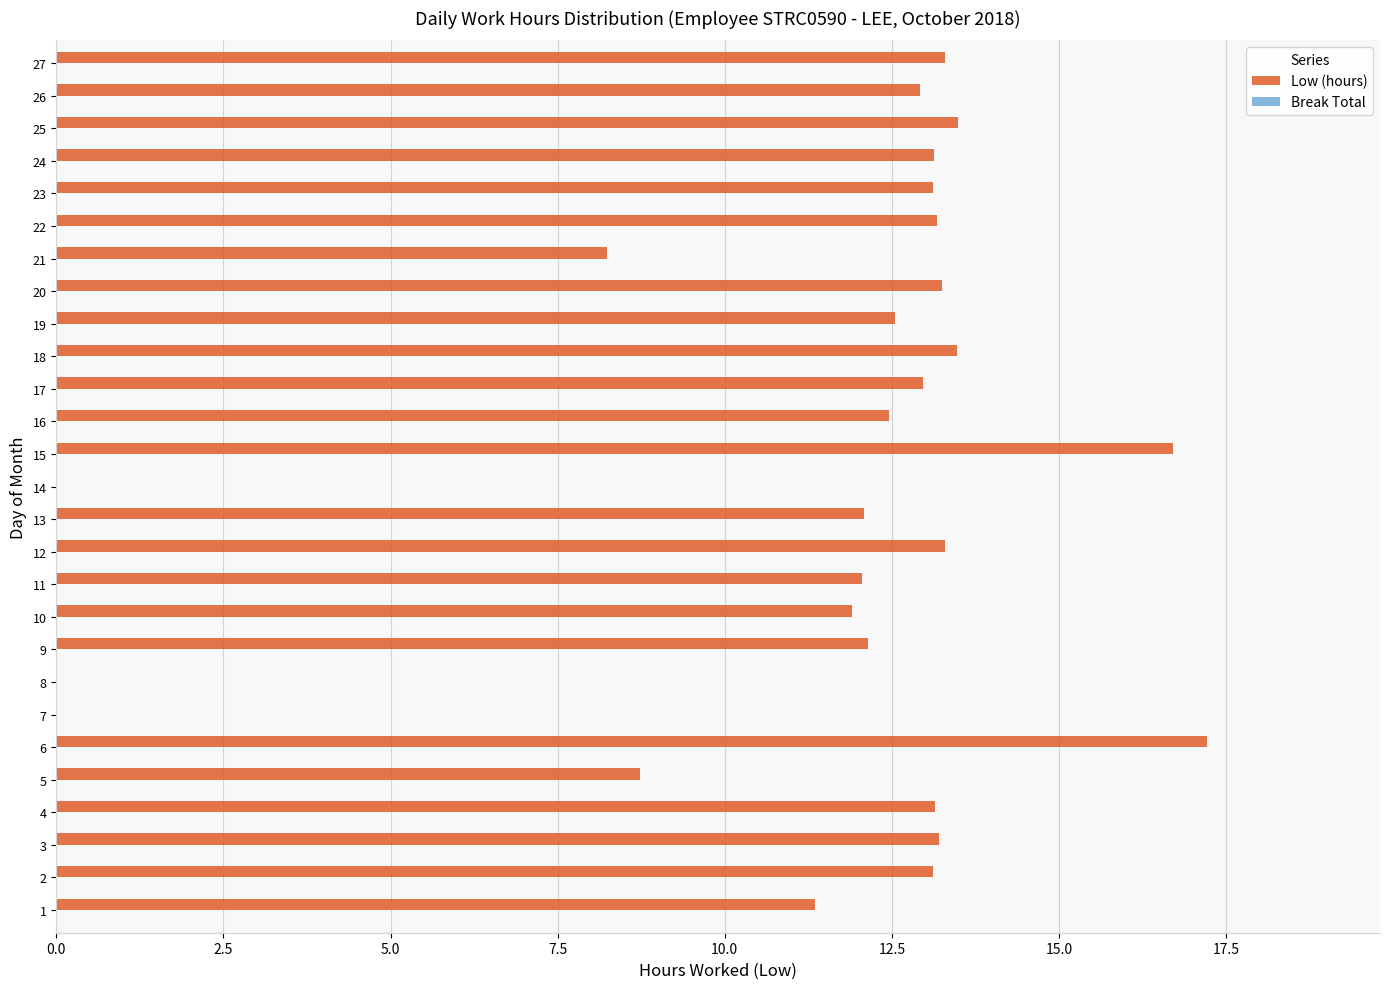

Which category has the highest value across all series?

6